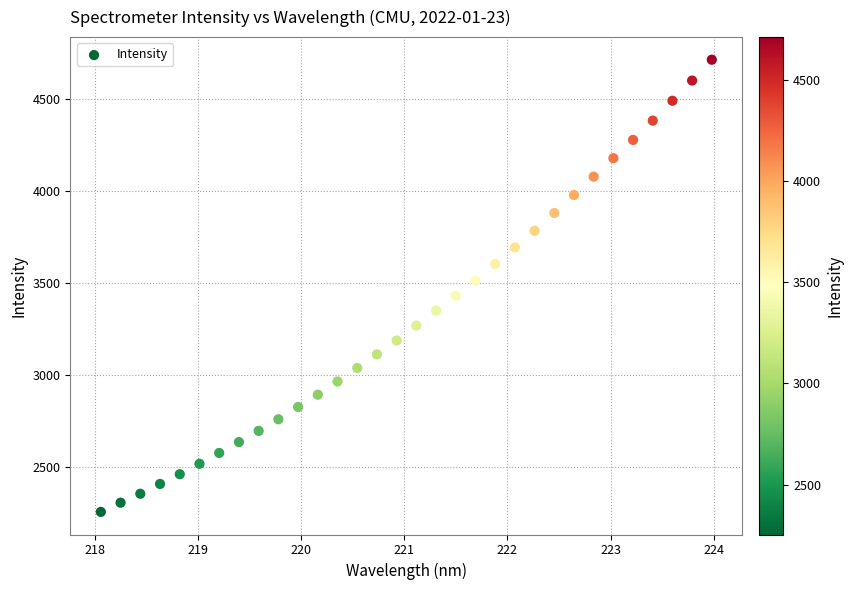

What is the range of X values (max minus min)?

5.9